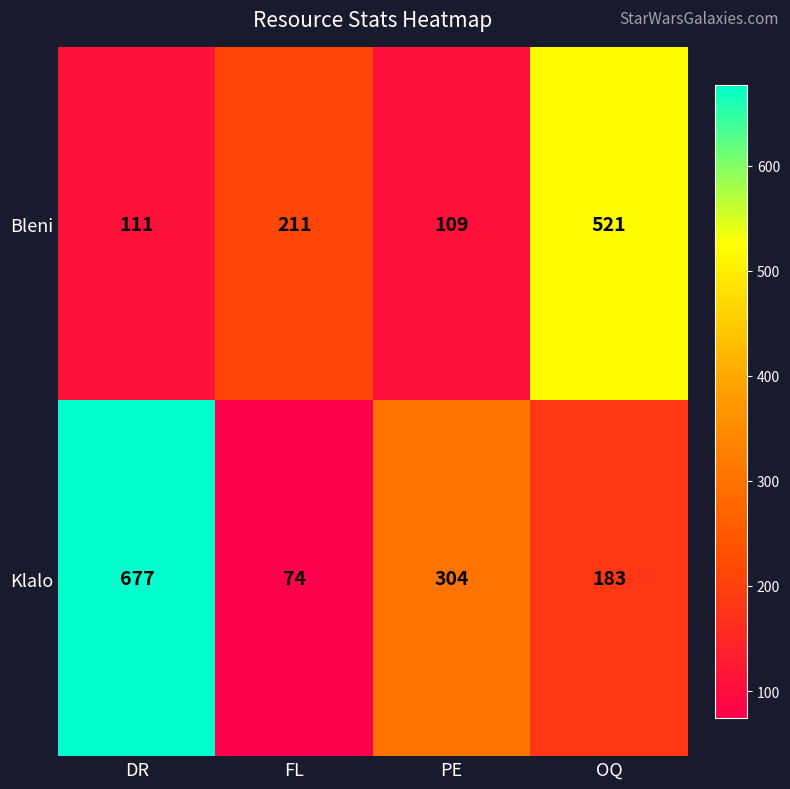

Reading left to right, transcribe all the data shown in this chart.

Bleni: DR=111	FL=211	PE=109	OQ=521
Klalo: DR=677	FL=74	PE=304	OQ=183